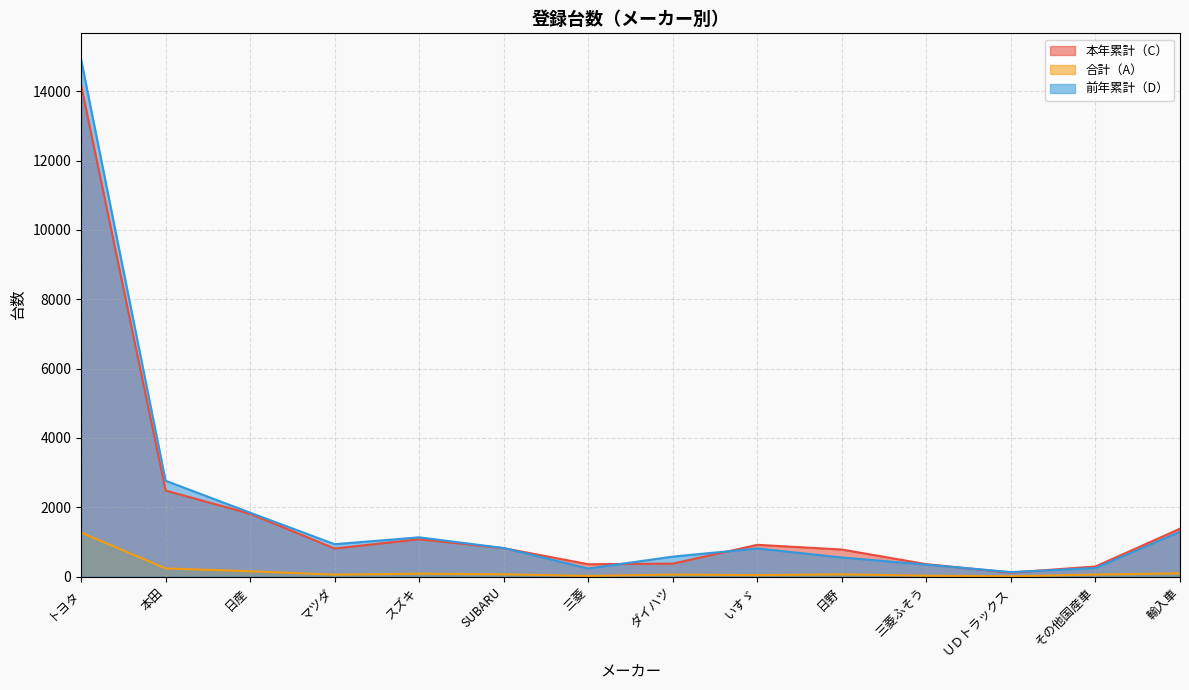

Which series has the largest range (max minus min)?

前年累計（D）